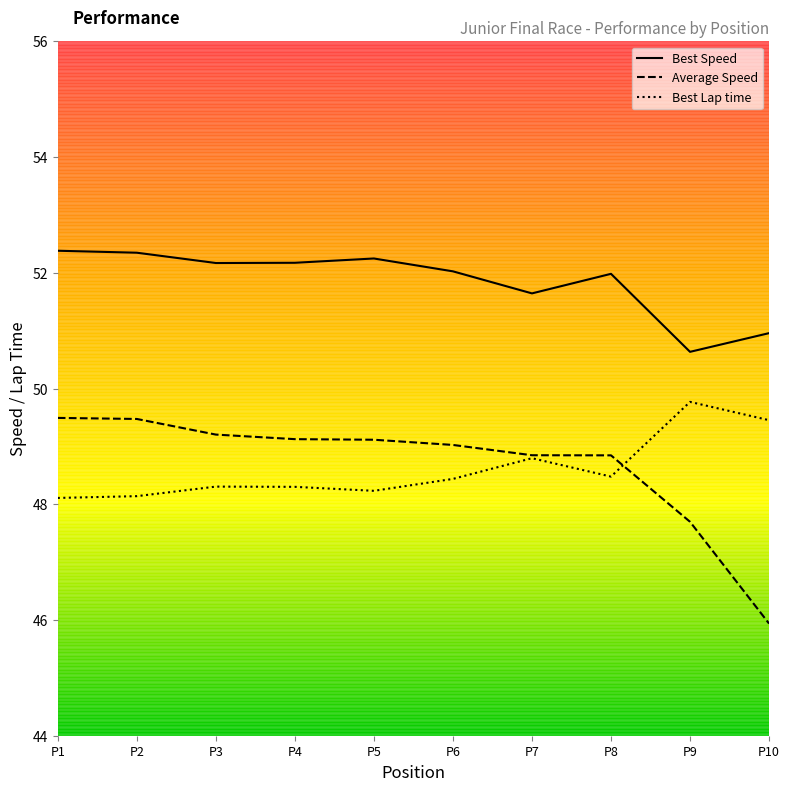

What is the minimum value shown in the chart?

45.9